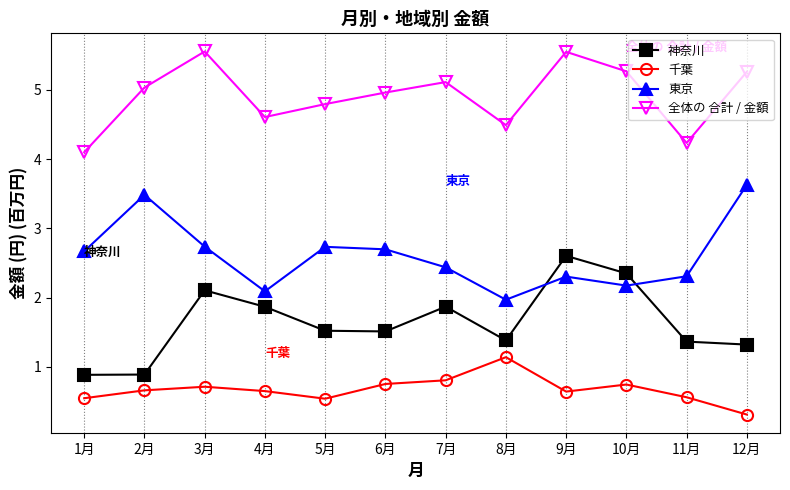

What is the value of the 神奈川 point at the 10th from the left?

2.4